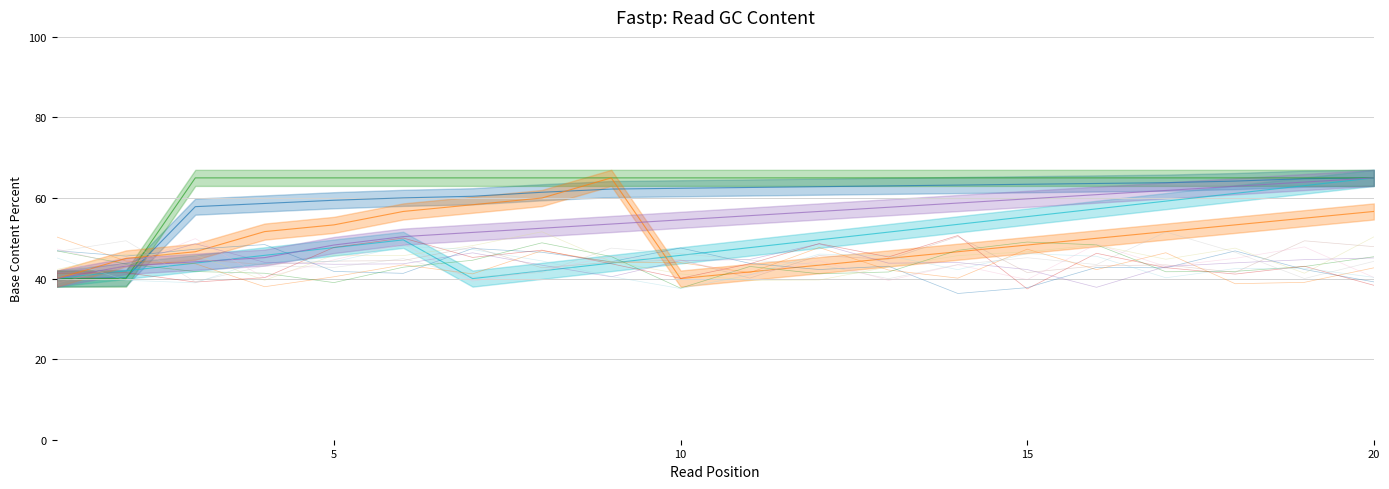

The value of El Clasista at 18 is 53.3. True or false?

True